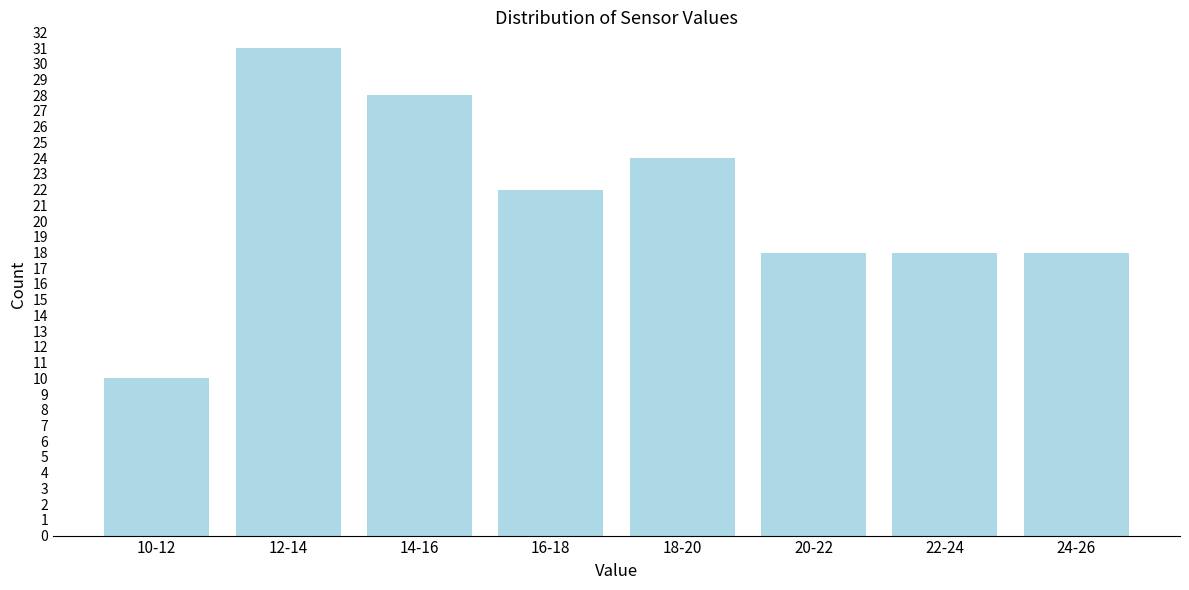

Reading left to right, what are all the values shown in this chart?

10	31	28	22	24	18	18	18